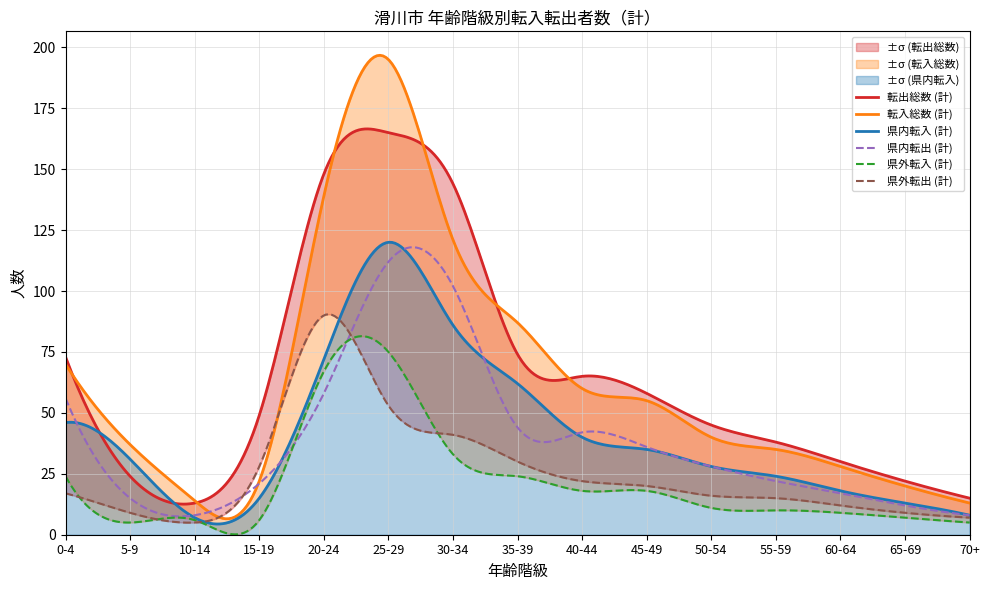

What is the value of the 転入総数 (計) point at the 2nd from the left?

37